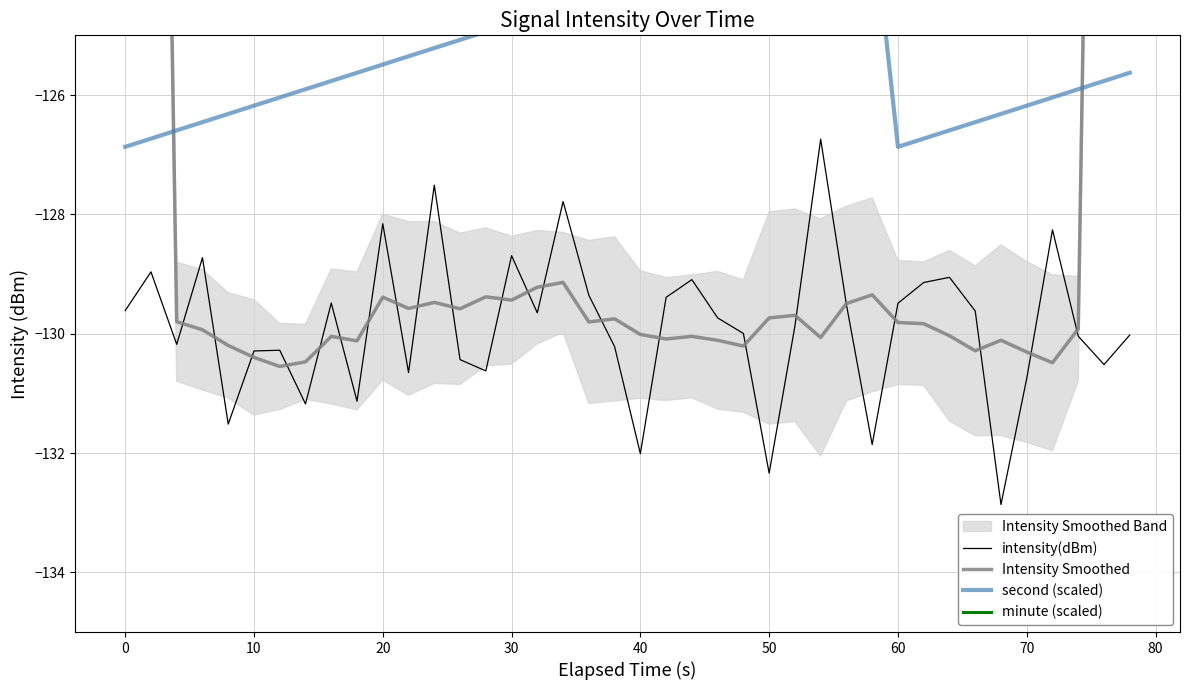

True or false: intensity(dBm) has a value of -41.5 at 70.

False